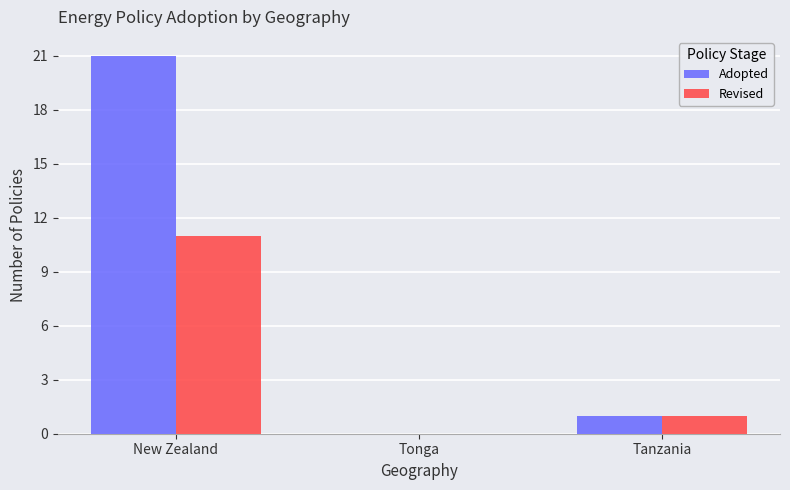

Reading left to right, extract all data points from this chart.

Adopted: New Zealand=21	Tonga=0	Tanzania=1
Revised: New Zealand=11	Tonga=0	Tanzania=1